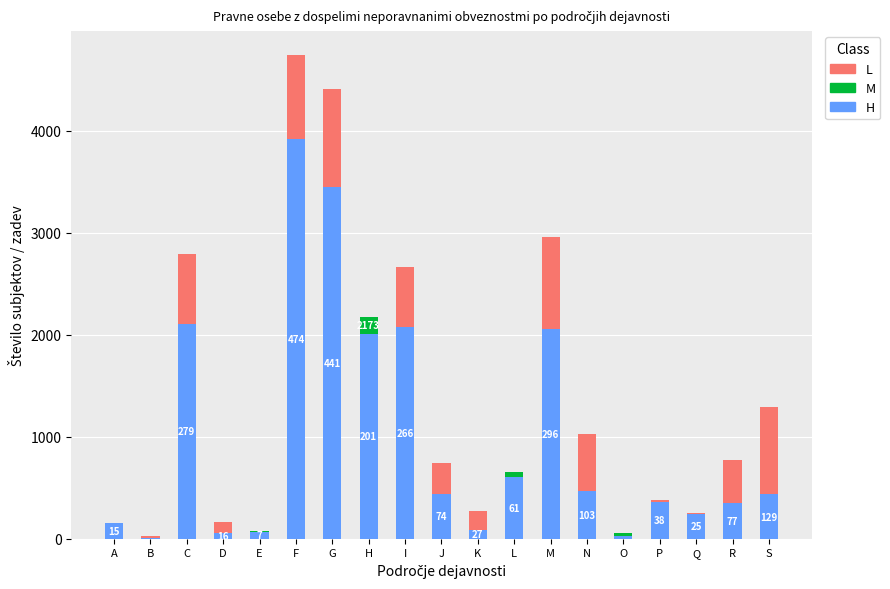

At which category is the sum across all series the highest?

F